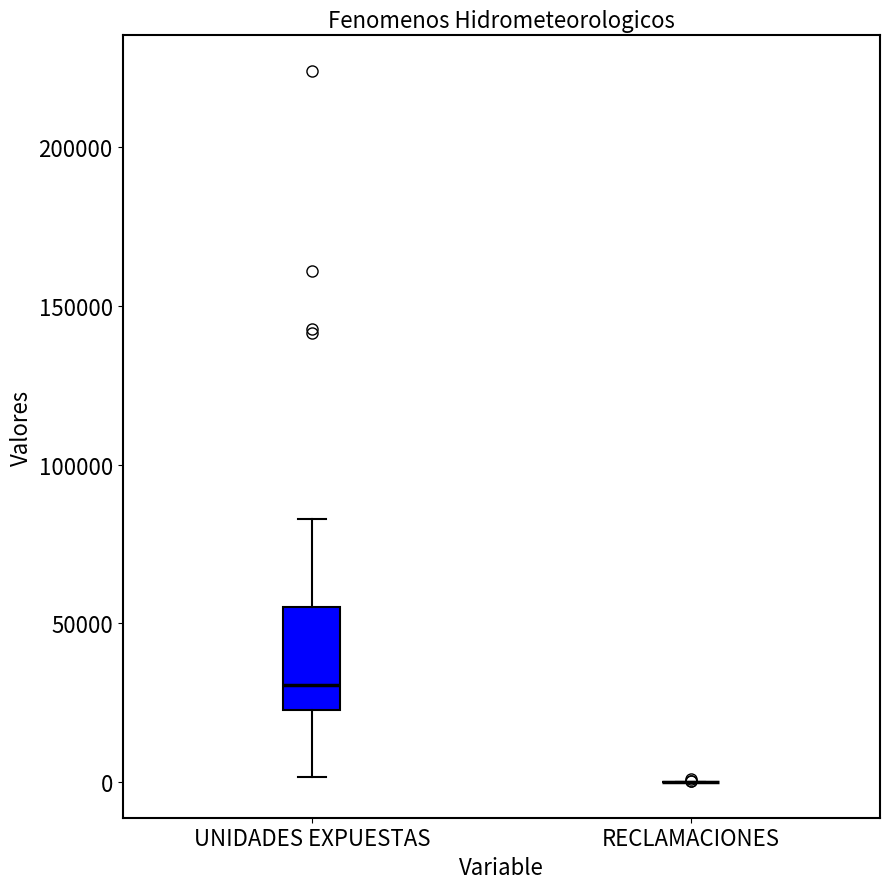

Comparing the boxes themselves (not the whiskers), which one is the tallest?

UNIDADES EXPUESTAS